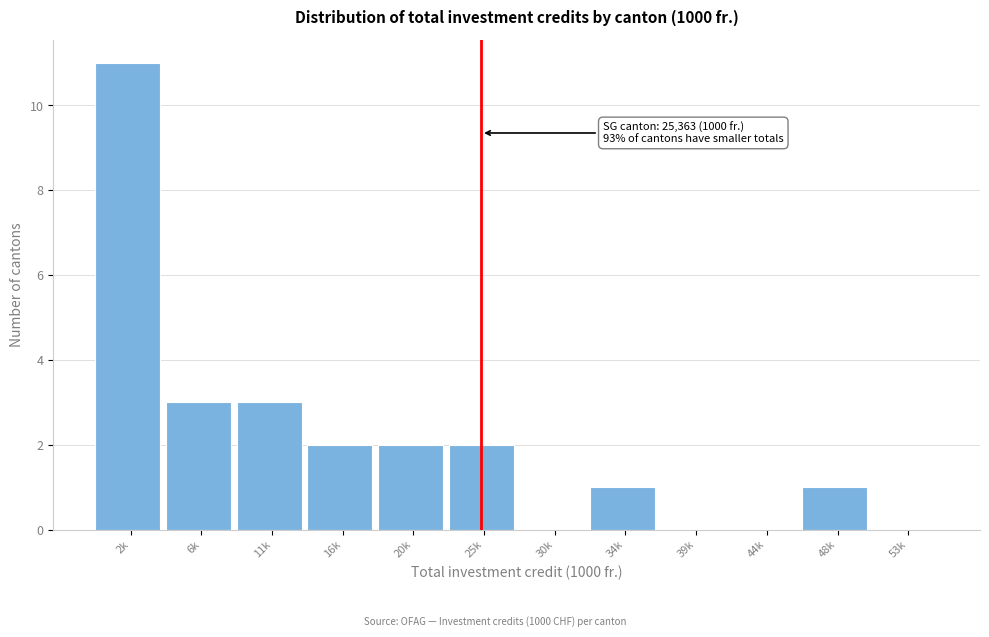

Reading right to left, transcribe all the data shown in this chart.

53k=0	48k=1	44k=0	39k=0	34k=1	30k=0	25k=2	20k=2	16k=2	11k=3	6k=3	2k=11